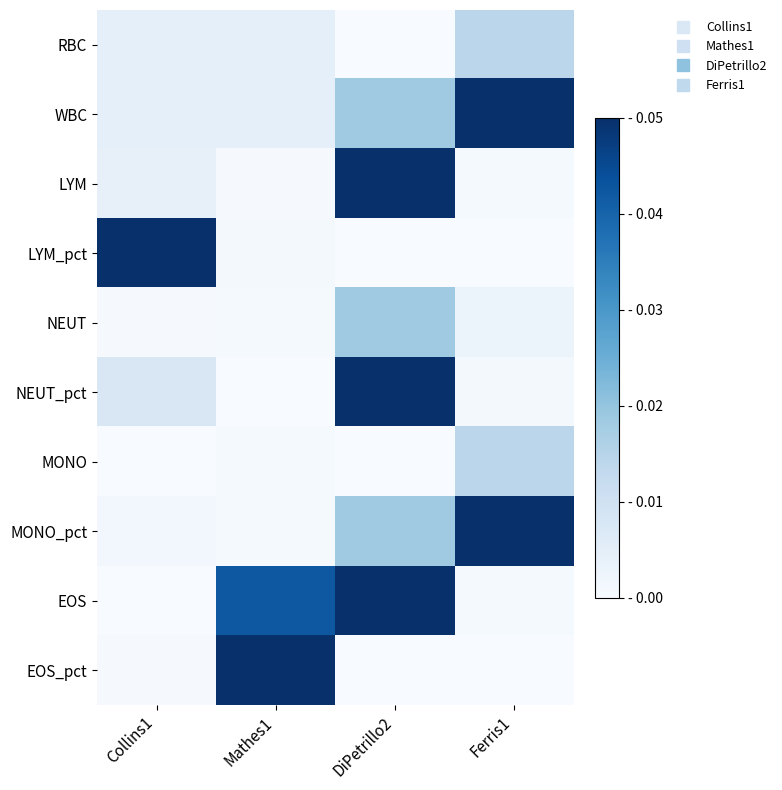

What is the spread (max minus min) of values at DiPetrillo2?

0.1